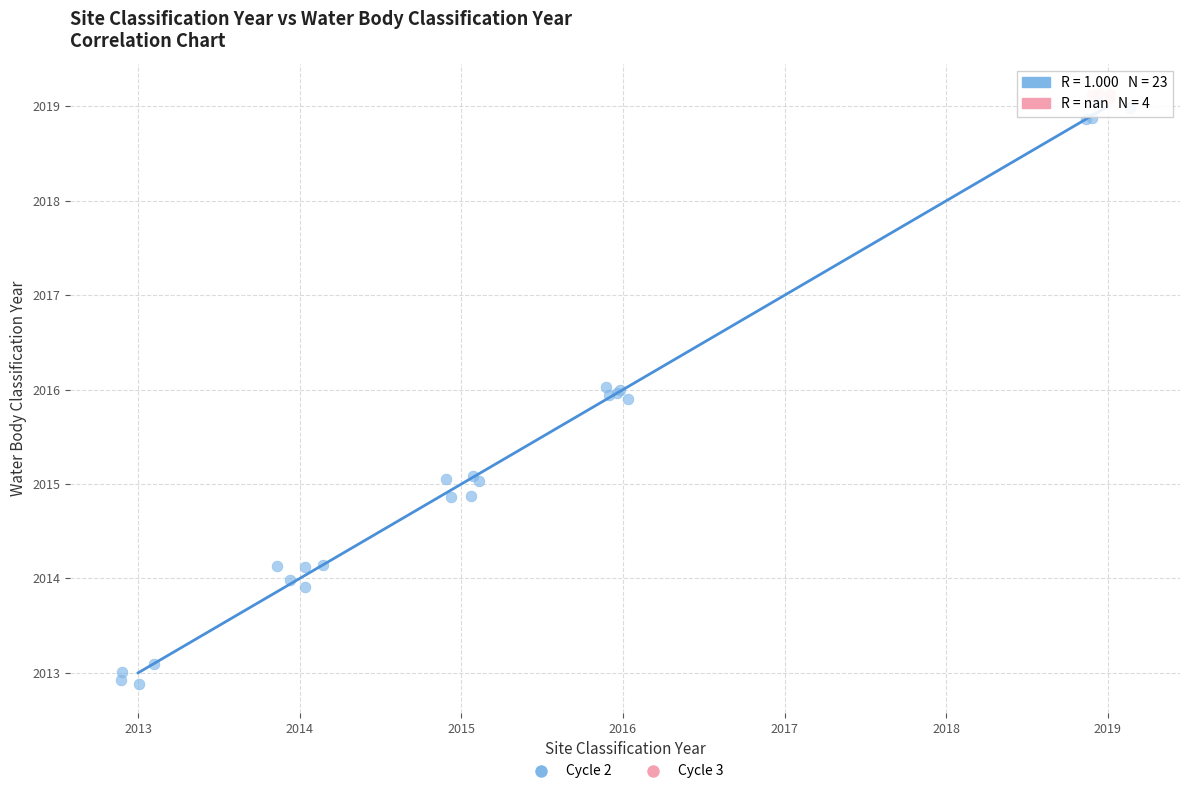

Which series contains the lowest Y value?

Cycle 2